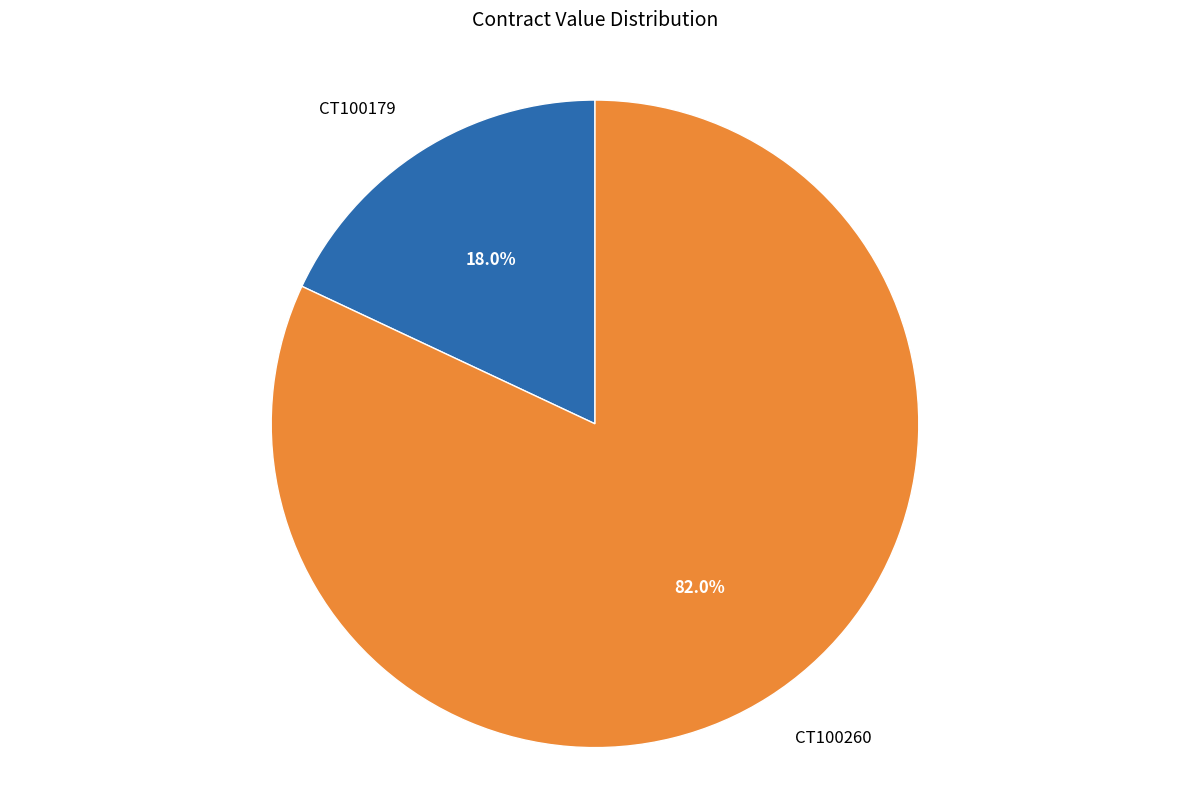

The CT100179 slice represents 25% of the pie. True or false?

False